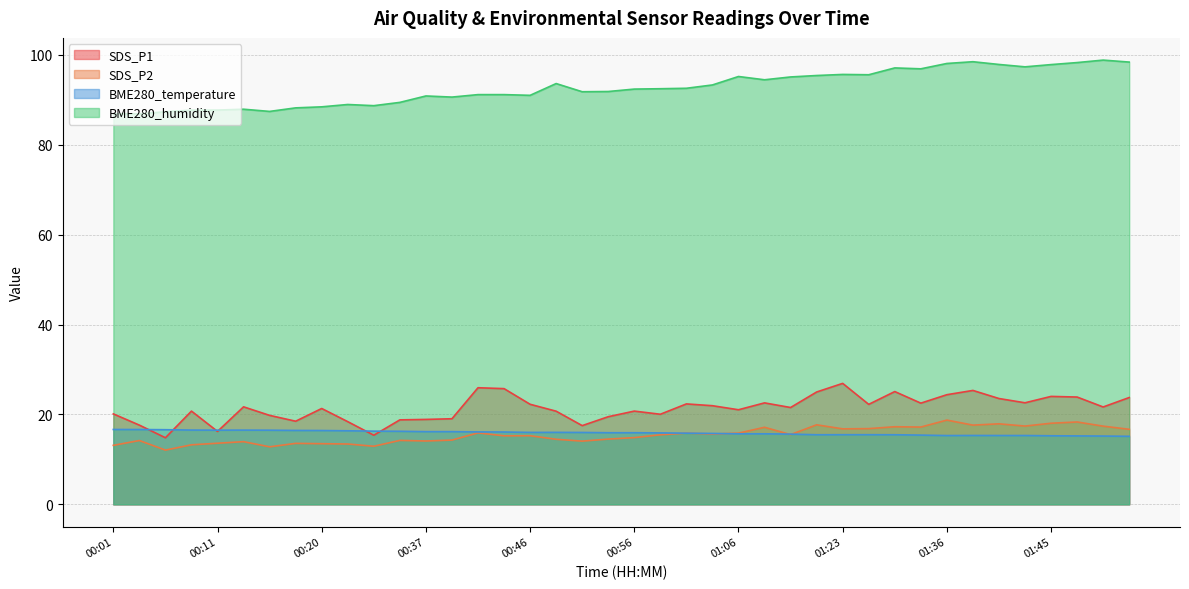

What position from the right is 01:01?

18